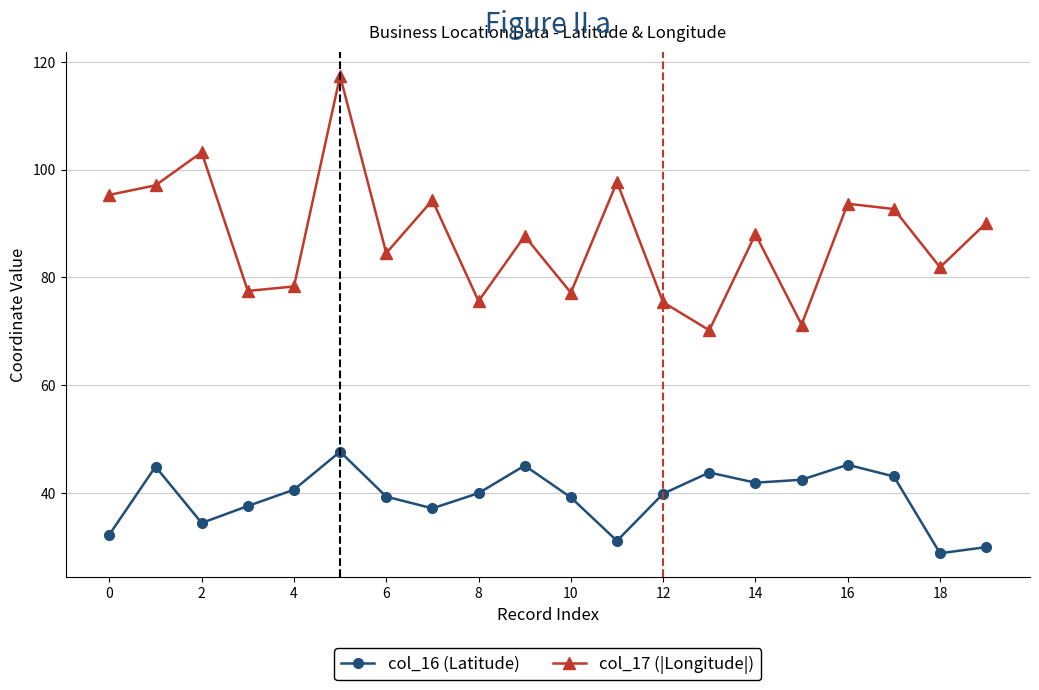

Count the number of data series in this chart.

2